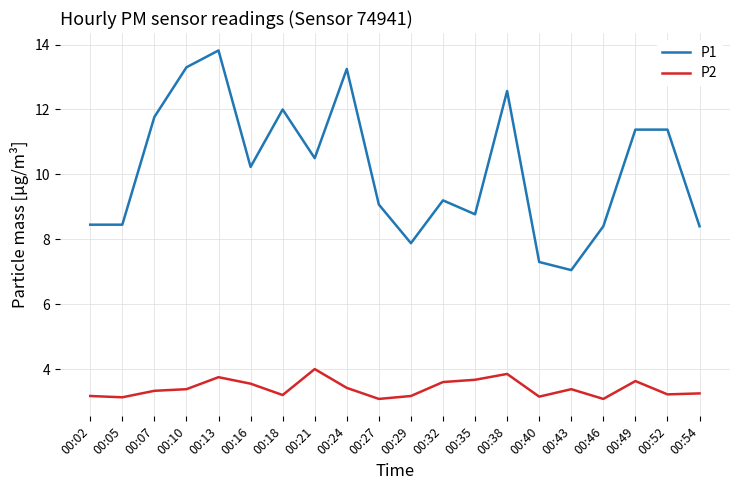

How many lines are shown in the chart?

2